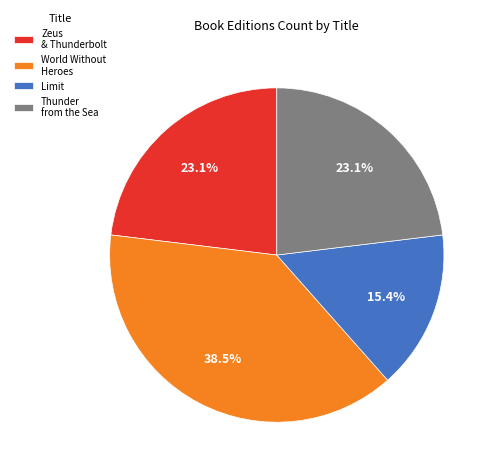

Is the sum of Thunder from the Sea and Limit greater than half?

No